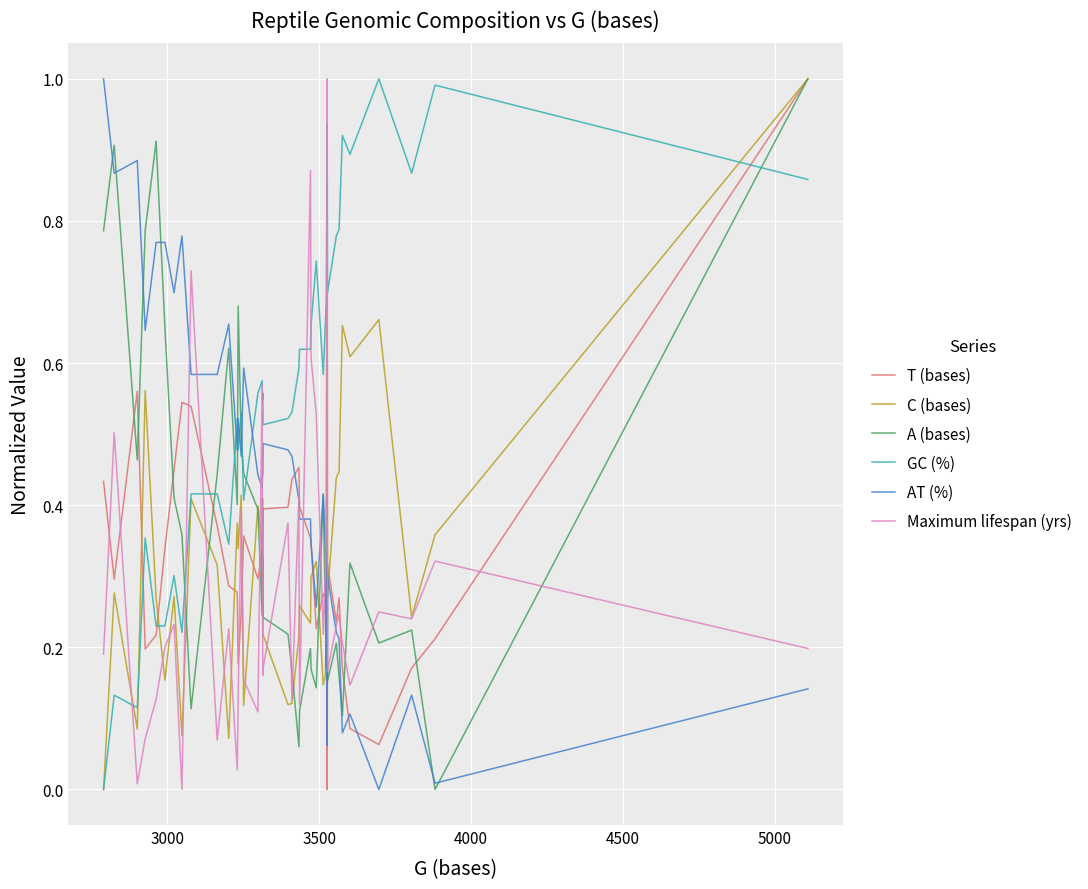

What is the highest value of the C (bases) series?

1.0